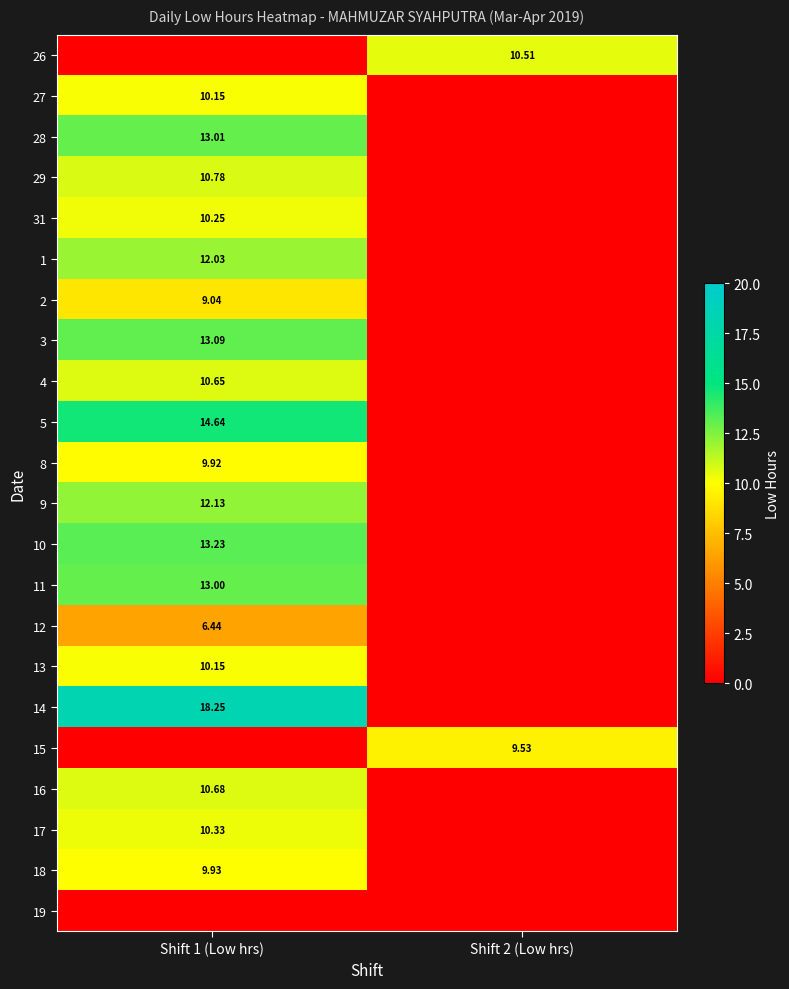

What is the difference between the 2 values at Shift 2 (Low hrs) and Shift 1 (Low hrs)?

9.0